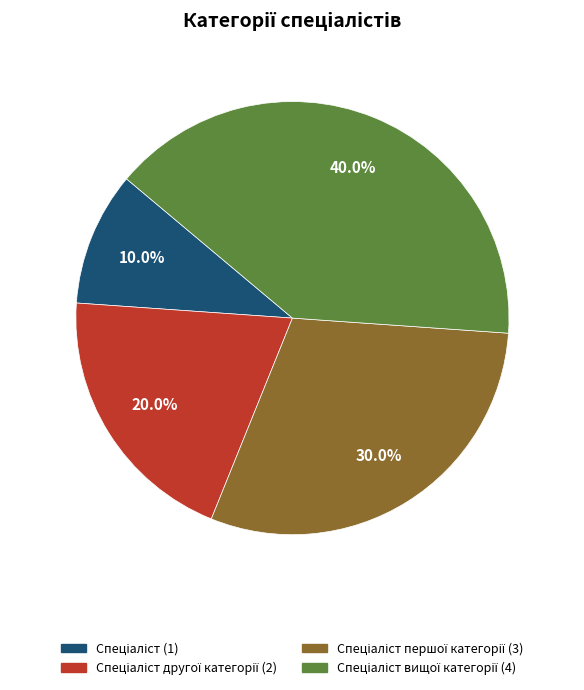

Does any single category account for the majority?

No